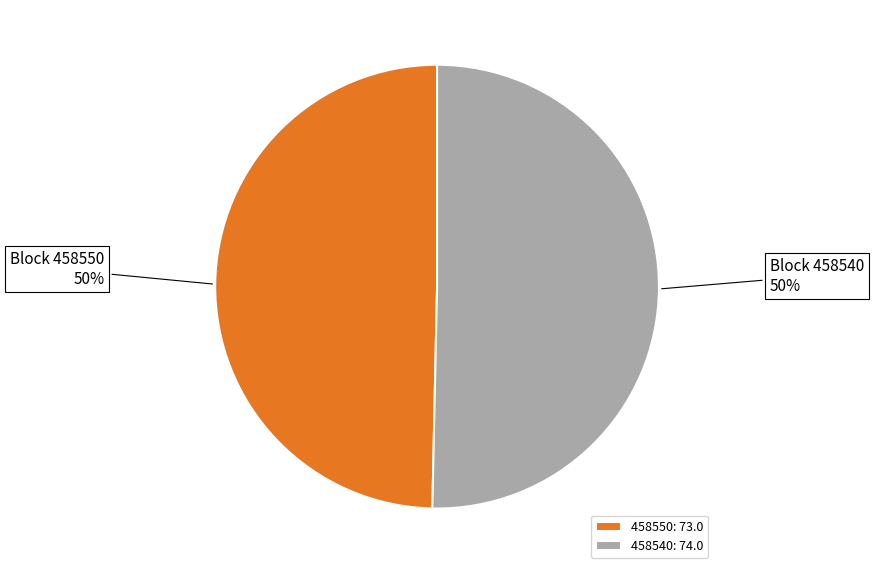

How many slices are in this pie chart?

2